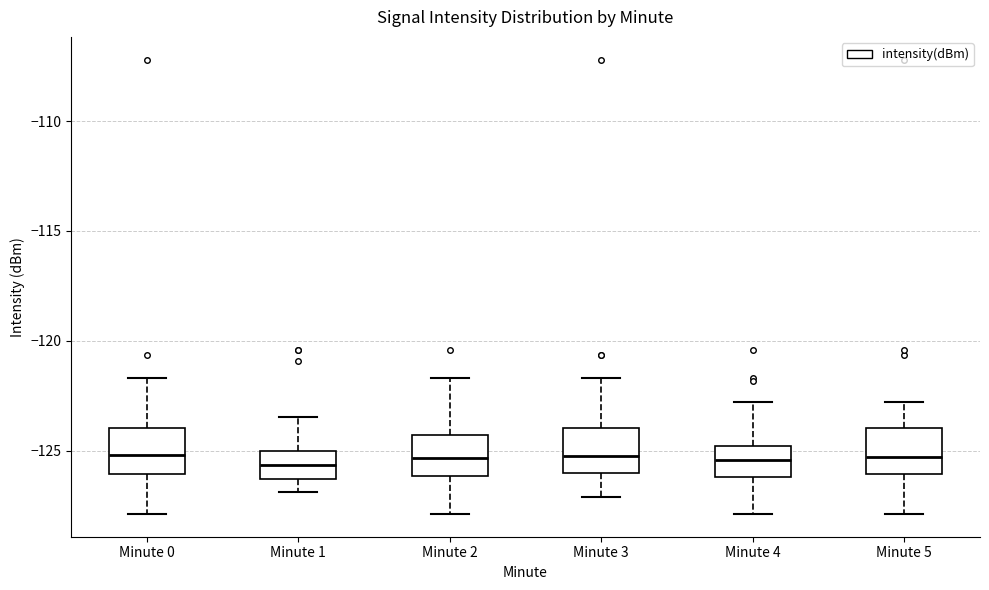

Where does the lower whisker of the box for Minute 2 end on the y-axis? The values are not printed on the chart, so give them approximately, as read against the axis.

-128.0